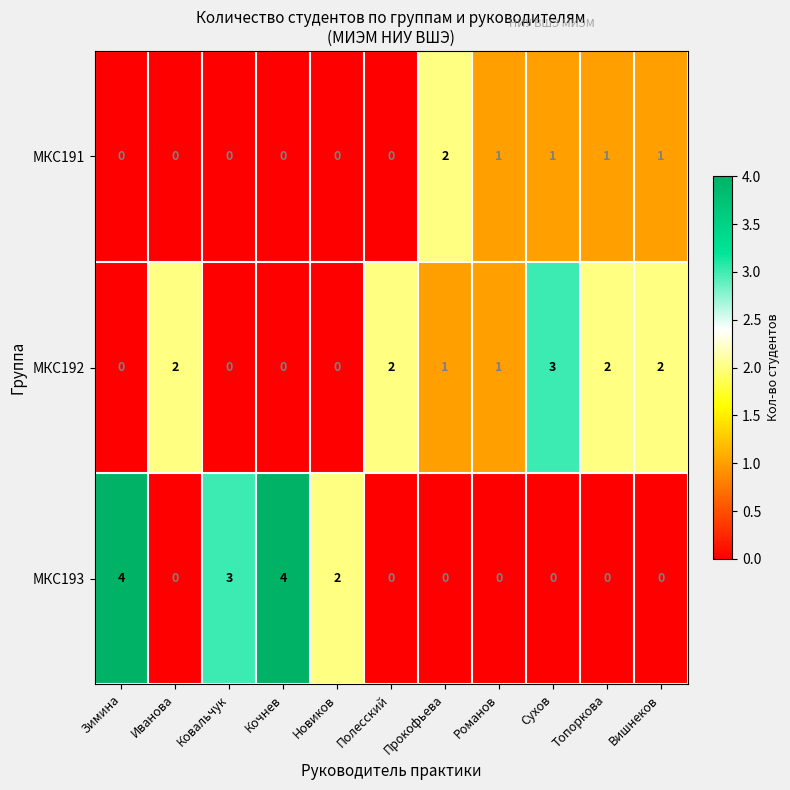

How many values in МКС193 are above zero?

4